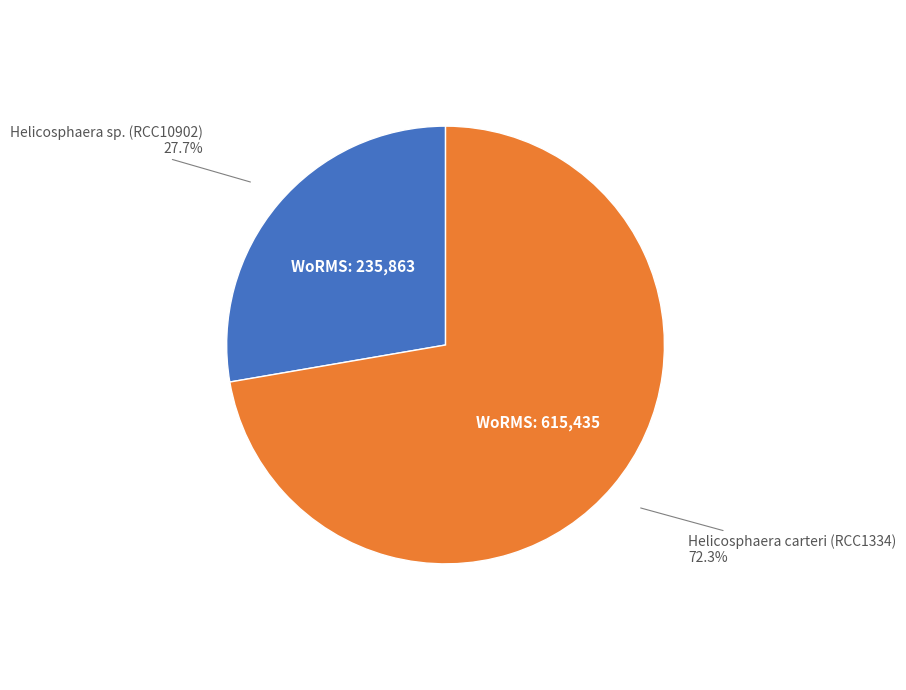

To the nearest percent, what portion does Helicosphaera carteri (RCC1334) represent?

72%